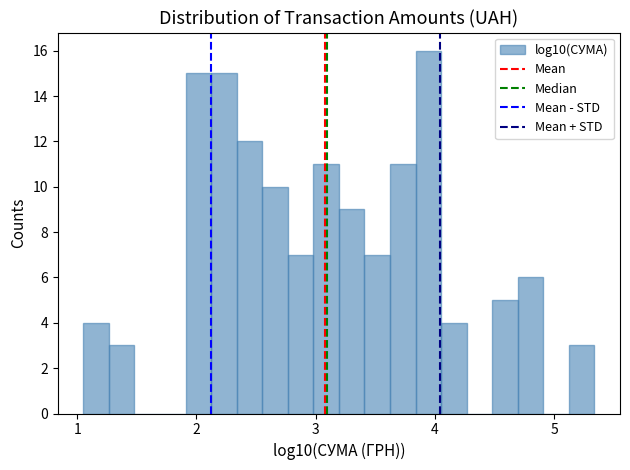

Read against the x-axis, roughly where is the centre of the tallest bar?

3.9